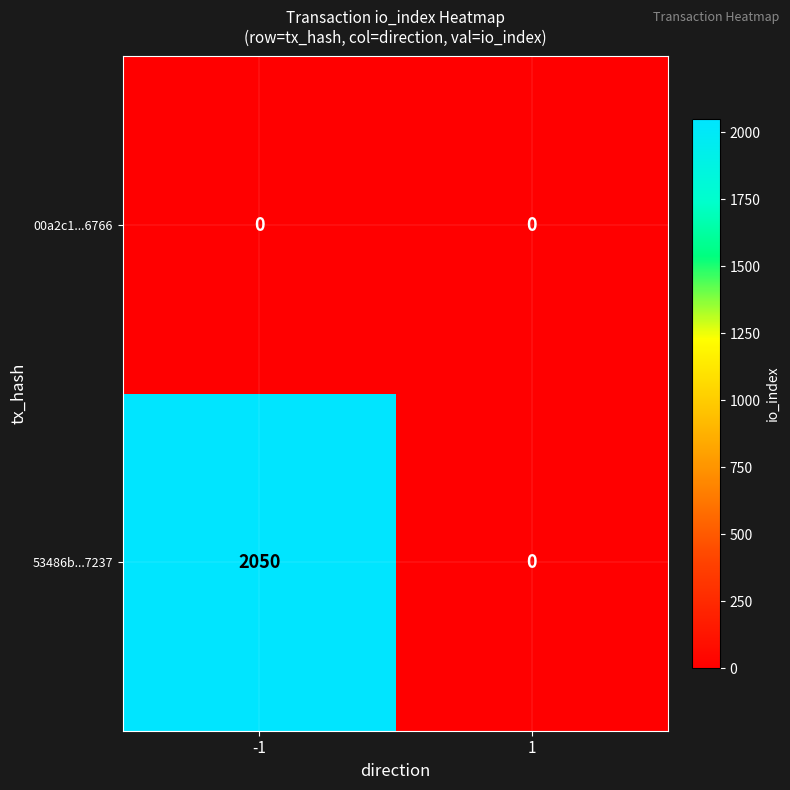

Reading left to right, extract all data points from this chart.

00a2c1...6766: -1=0	1=0
53486b...7237: -1=2050	1=0